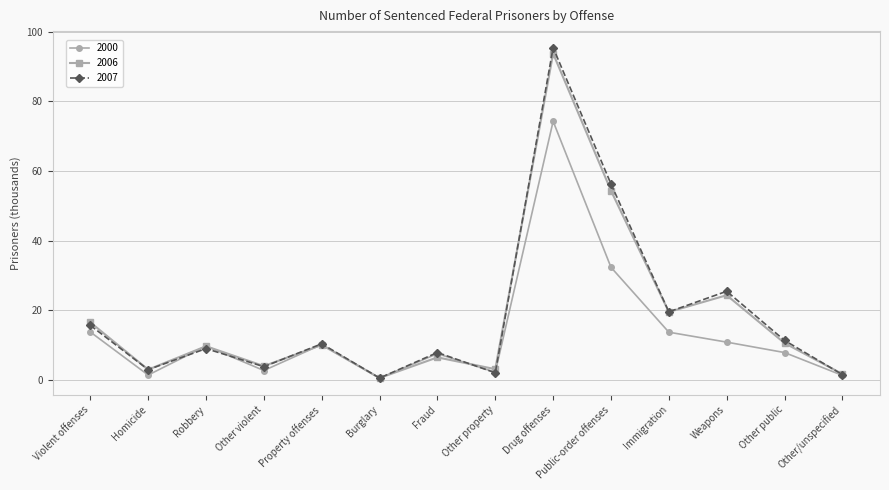

Count the number of data series in this chart.

3